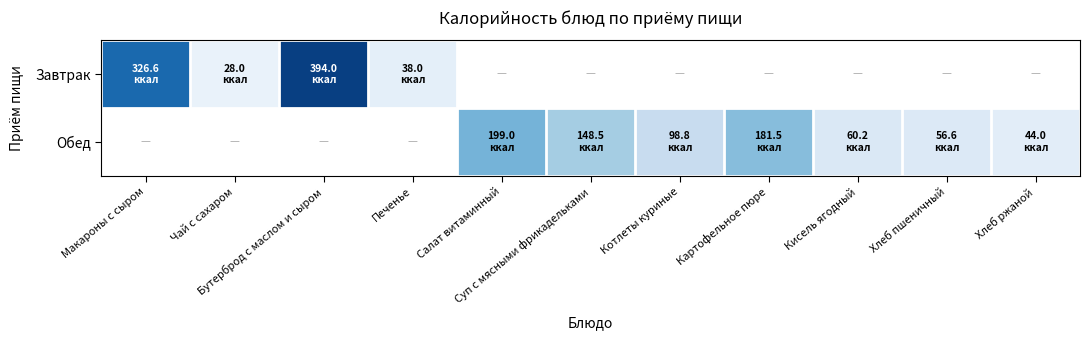

What value does the Обед series have at Суп с мясными фрикадельками?

148.5